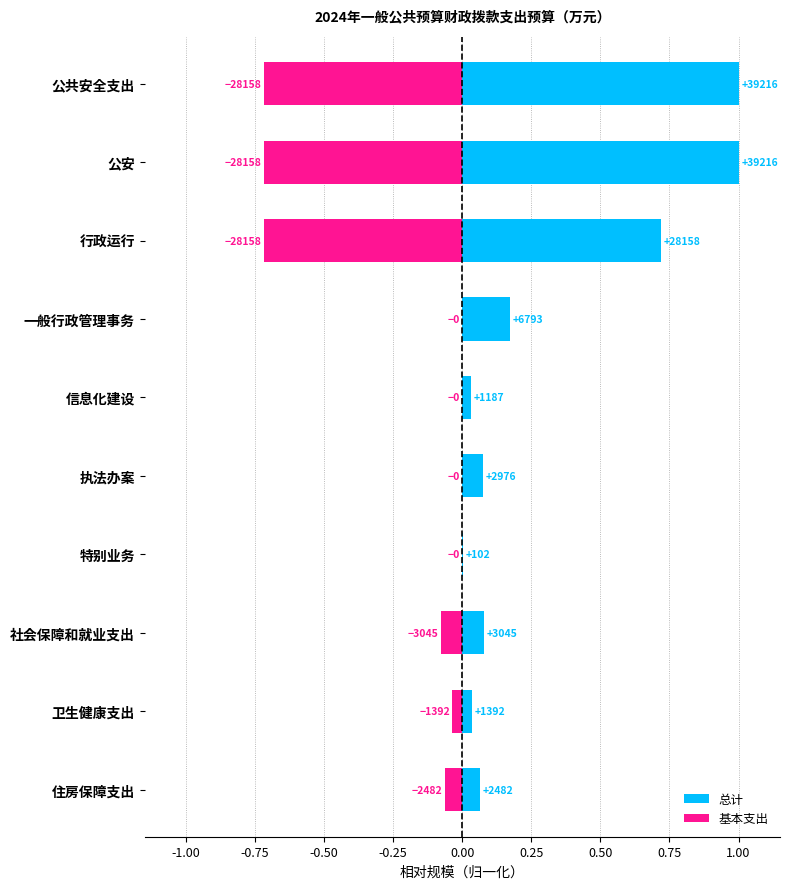

Are the bars horizontal?

Yes